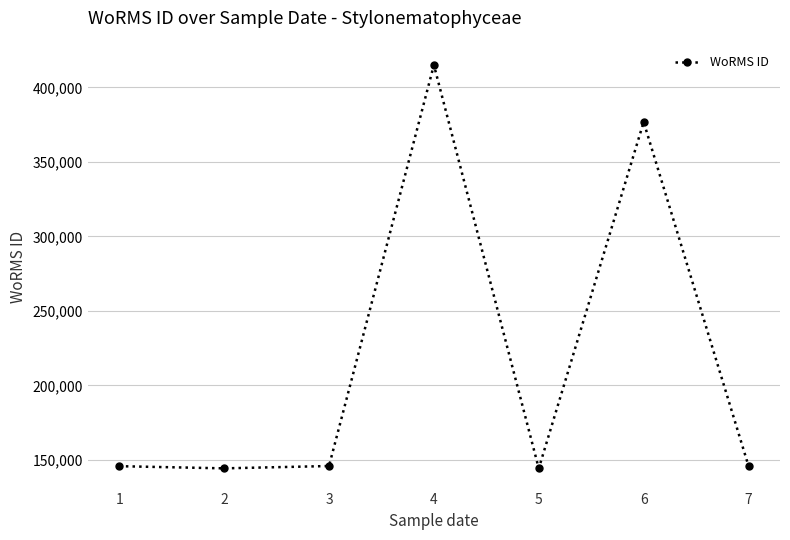

How many lines are shown in the chart?

1